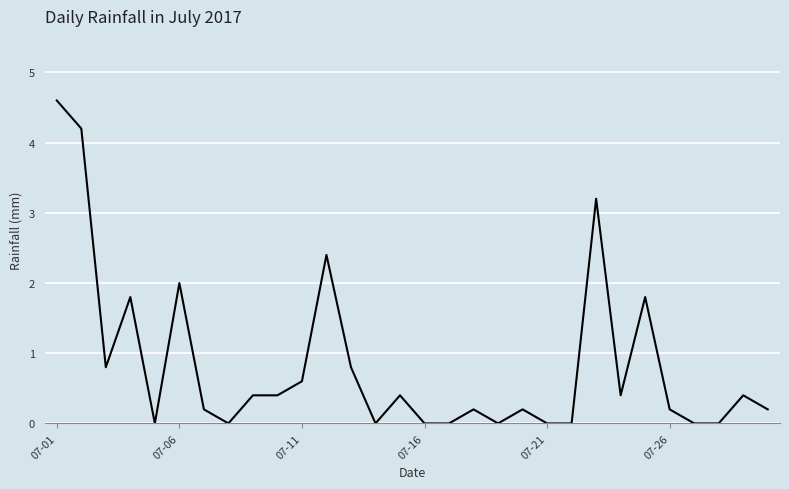

What is the difference between the maximum and minimum values?

4.6